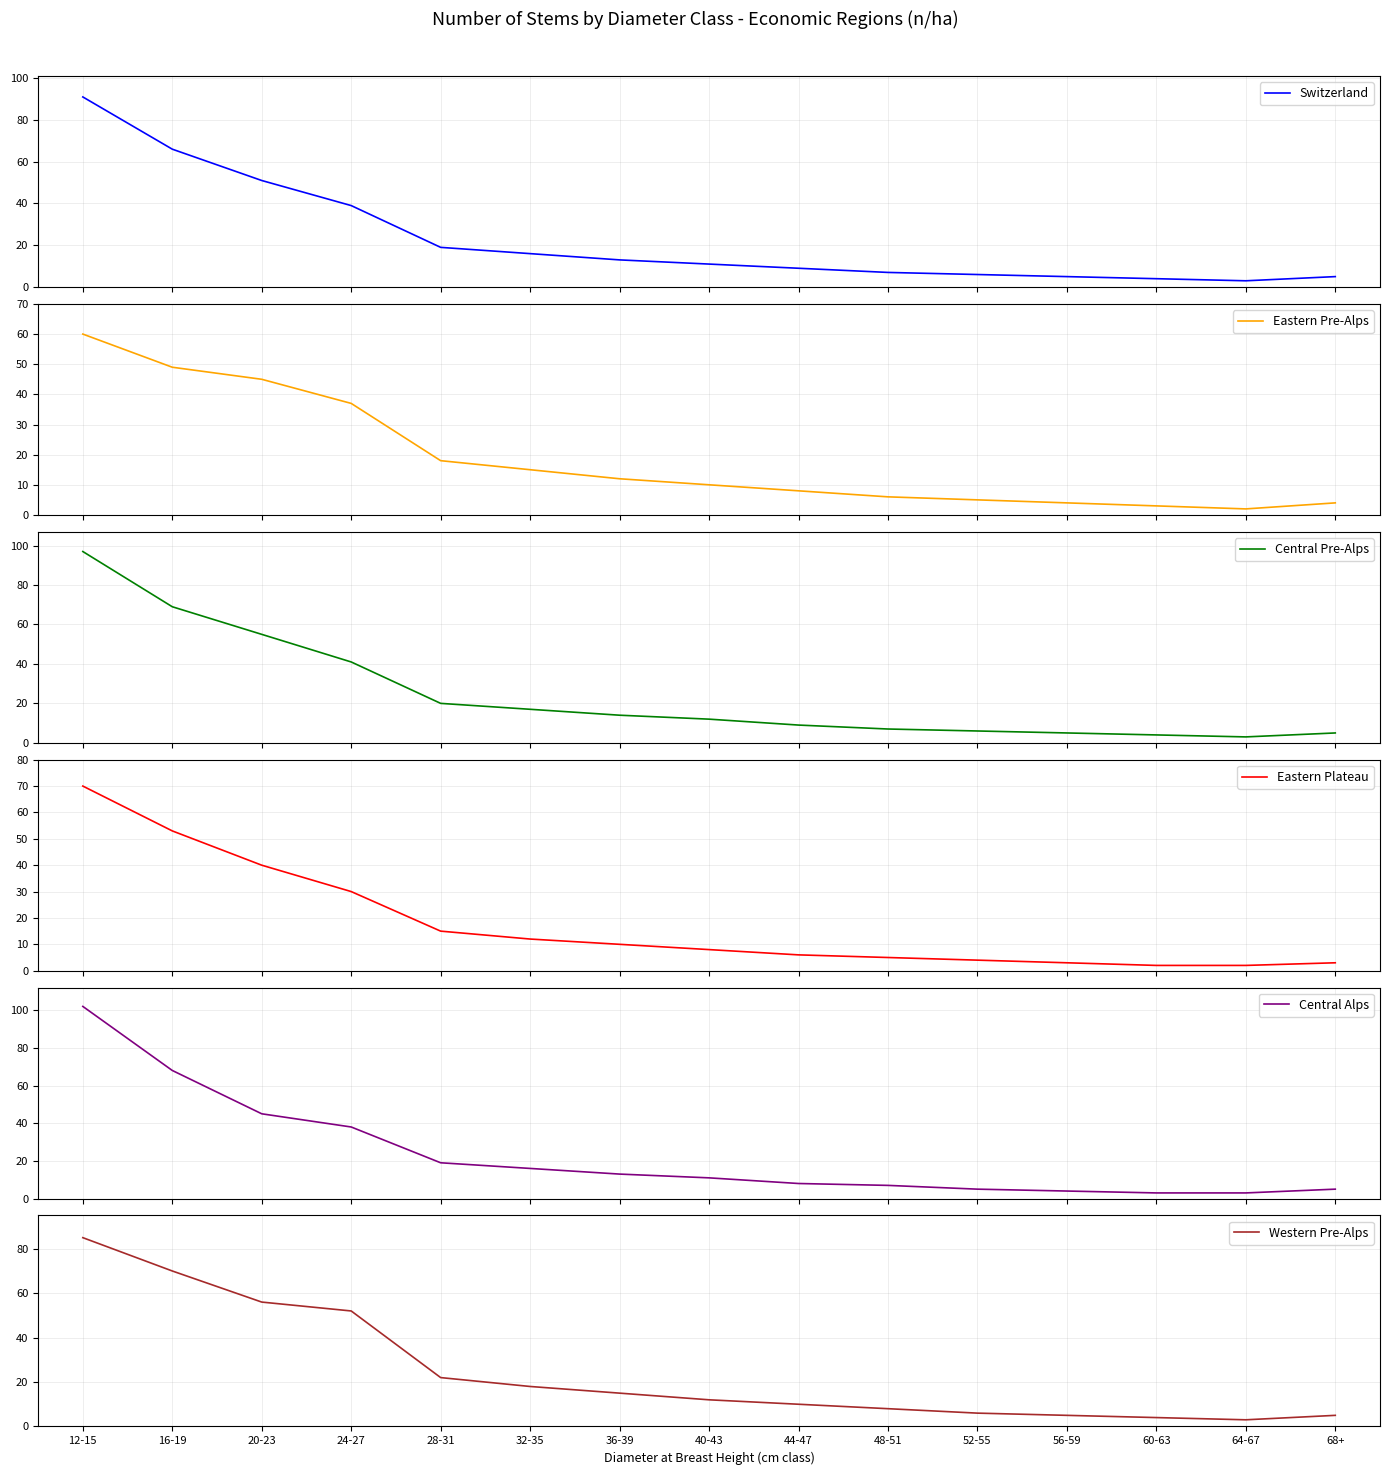

What is the label of the 5th point from the right?

52-55